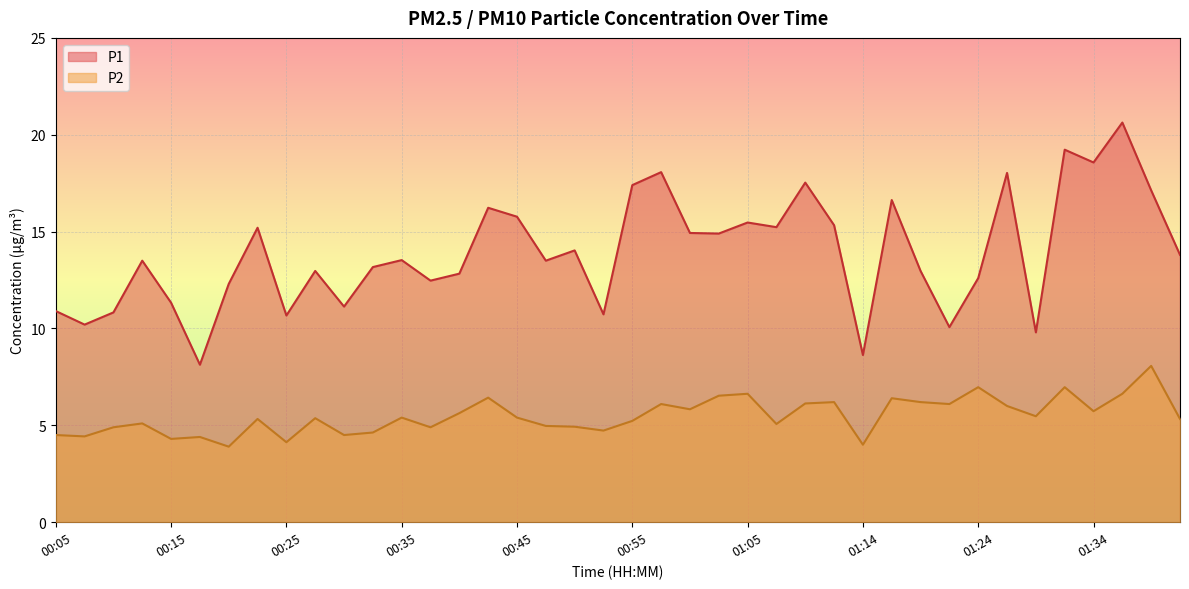

Reading left to right, what are all the values shown in this chart?

P1: 00:05=10.9	00:08=10.2	00:10=10.8	00:13=13.5	00:15=11.3	00:18=8.1	00:20=12.3	00:23=15.2	00:25=10.7	00:28=13.0	00:30=11.1	00:33=13.2	00:35=13.5	00:38=12.5	00:40=12.8	00:42=16.2	00:45=15.8	00:47=13.5	00:50=14.0	00:52=10.7	00:55=17.4	00:57=18.1	01:00=14.9	01:02=14.9	01:05=15.5	01:07=15.2	01:10=17.5	01:12=15.3	01:14=8.6	01:17=16.6	01:19=13.0	01:22=10.1	01:24=12.6	01:27=18.0	01:29=9.8	01:32=19.2	01:34=18.6	01:36=20.6	01:39=17.1	01:41=13.8
P2: 00:05=4.5	00:08=4.4	00:10=4.9	00:13=5.1	00:15=4.3	00:18=4.4	00:20=3.9	00:23=5.3	00:25=4.1	00:28=5.4	00:30=4.5	00:33=4.6	00:35=5.4	00:38=4.9	00:40=5.6	00:42=6.4	00:45=5.4	00:47=5.0	00:50=4.9	00:52=4.7	00:55=5.2	00:57=6.1	01:00=5.8	01:02=6.5	01:05=6.6	01:07=5.1	01:10=6.1	01:12=6.2	01:14=4.0	01:17=6.4	01:19=6.2	01:22=6.1	01:24=7.0	01:27=6.0	01:29=5.5	01:32=7.0	01:34=5.7	01:36=6.6	01:39=8.1	01:41=5.3